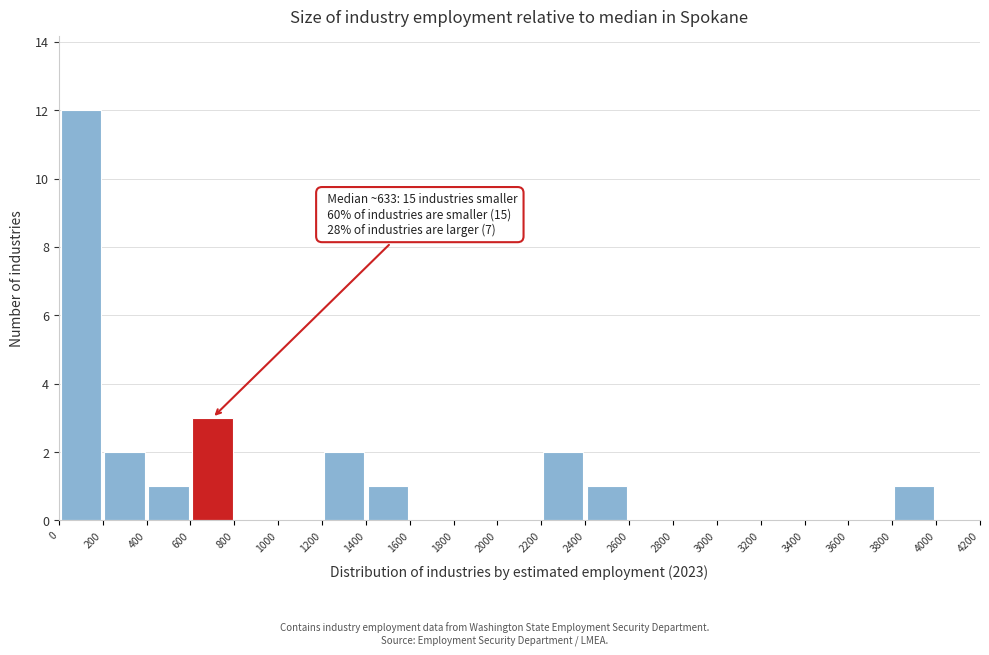

Which range on the x-axis has the tallest bar?

0 to 200